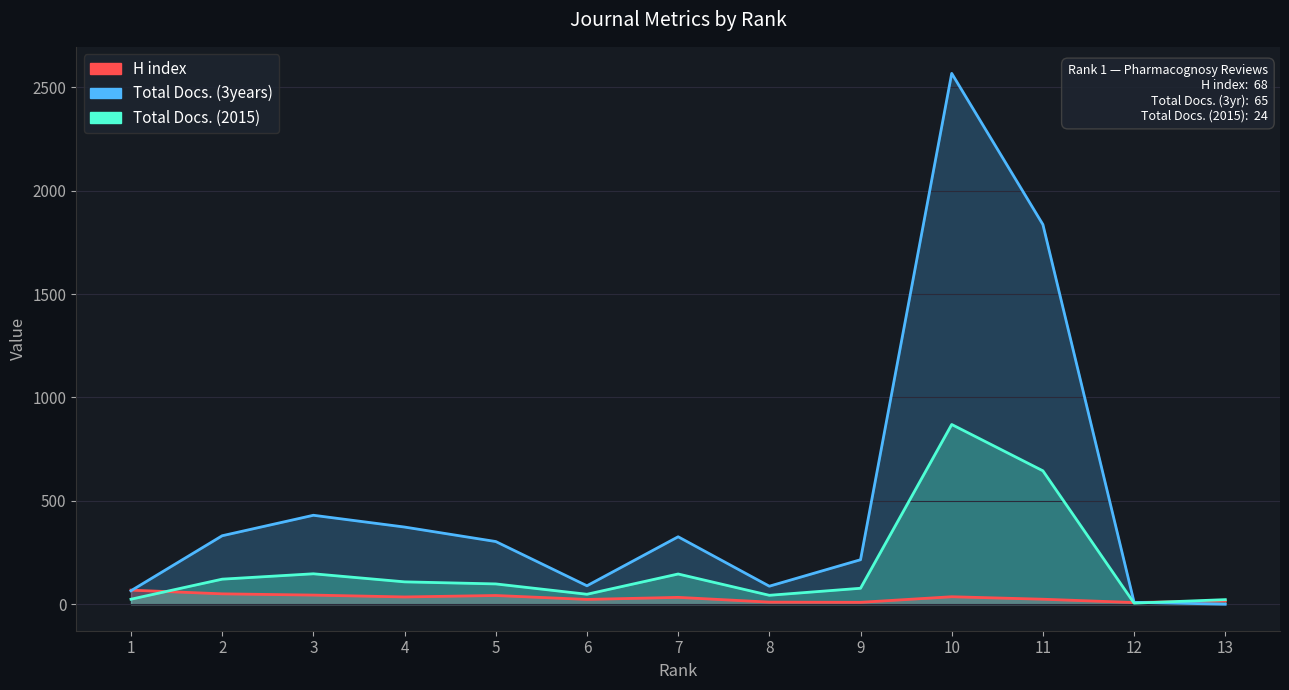

Which series has the largest range (max minus min)?

Total Docs. (3years)